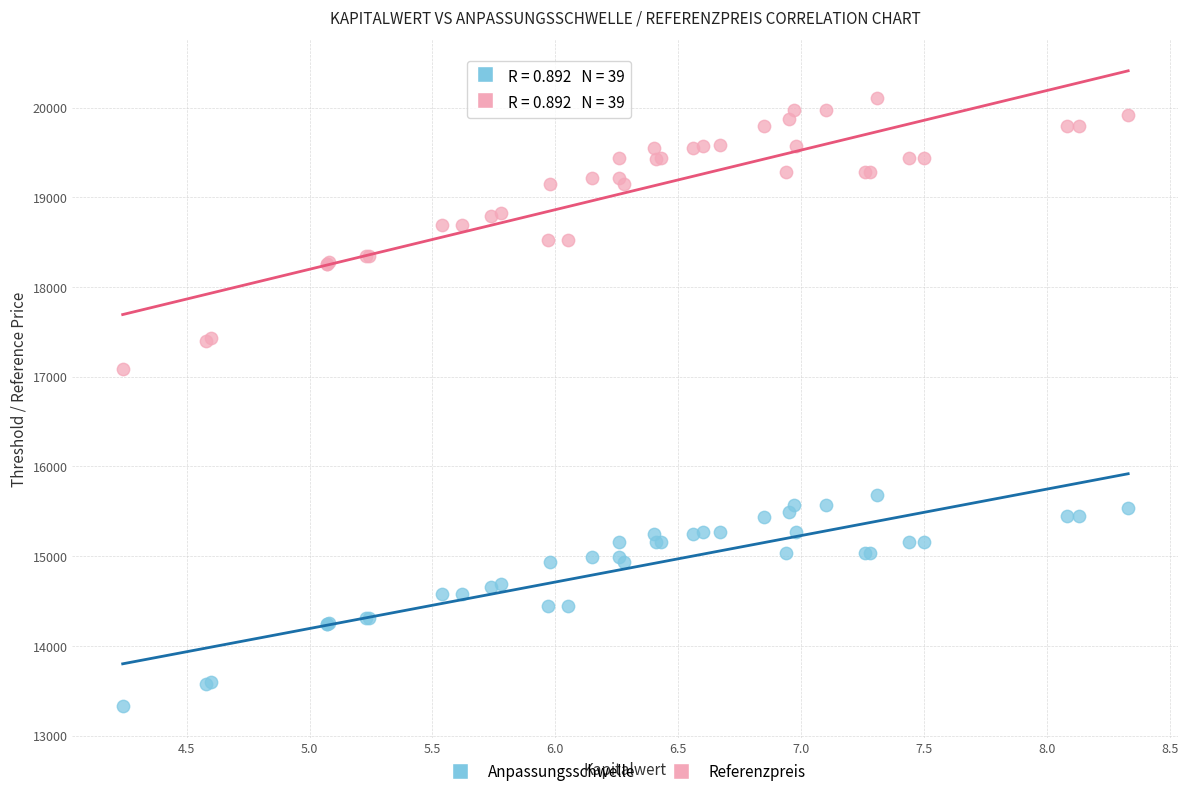

Across all series, what Y value is closest to 16716?

17090.4